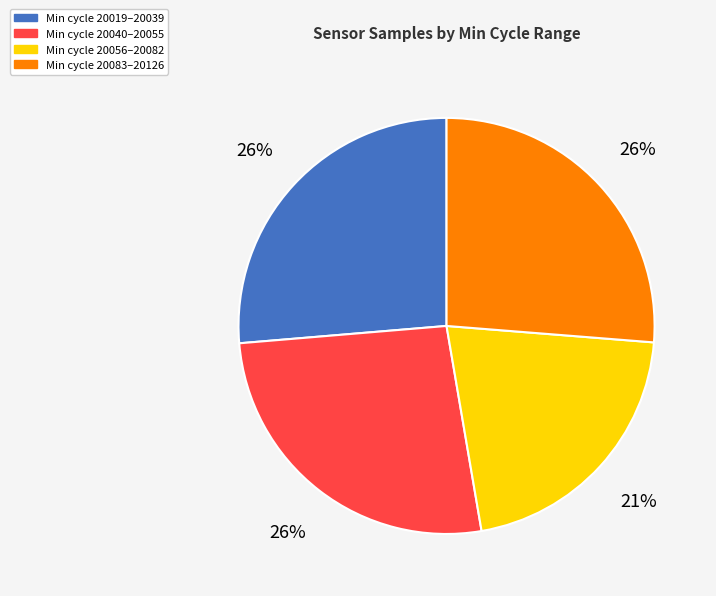

To the nearest percent, what portion does Min cycle 20083–20126 represent?

26%